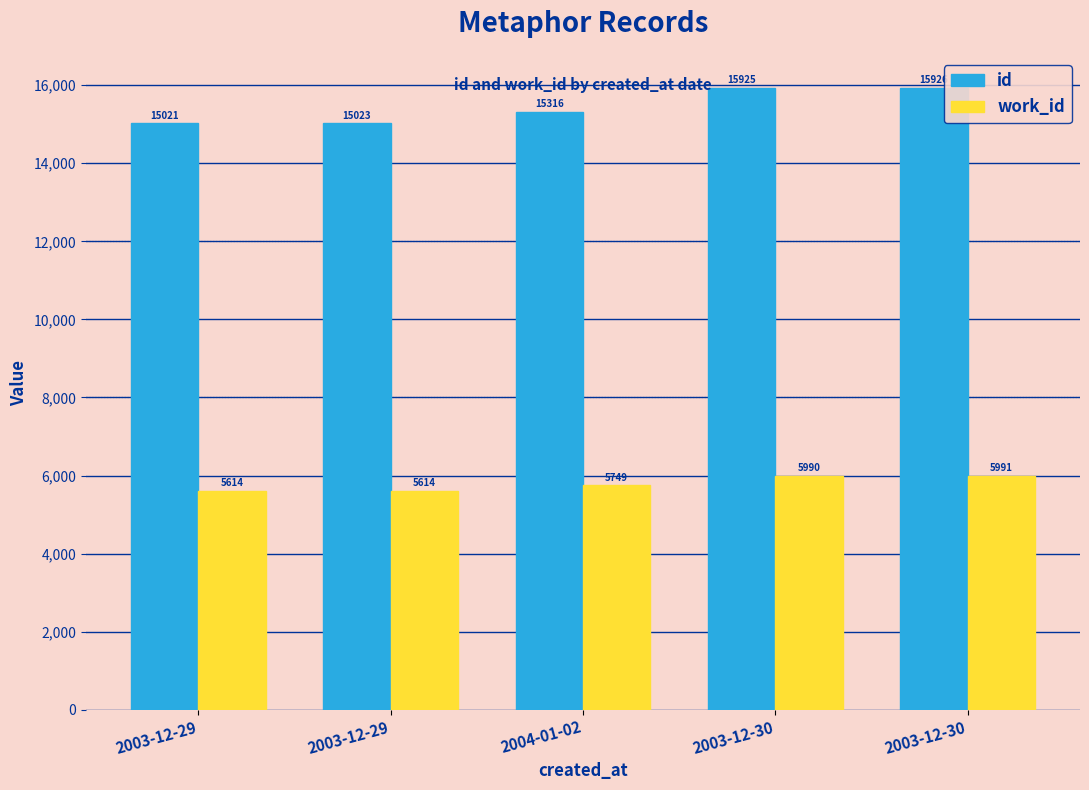

Between 2003-12-29 and 2003-12-30, which is larger?

2003-12-30